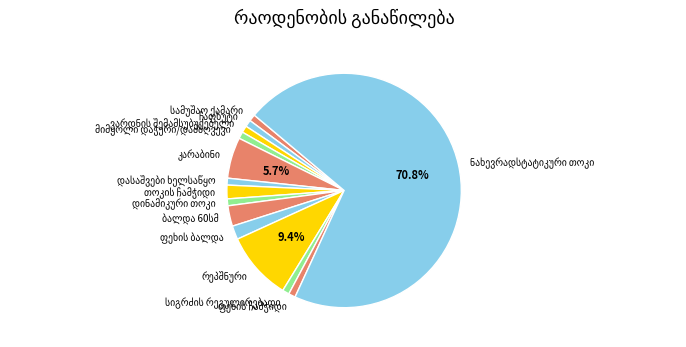

To the nearest percent, what is the average slice percentage?

7%